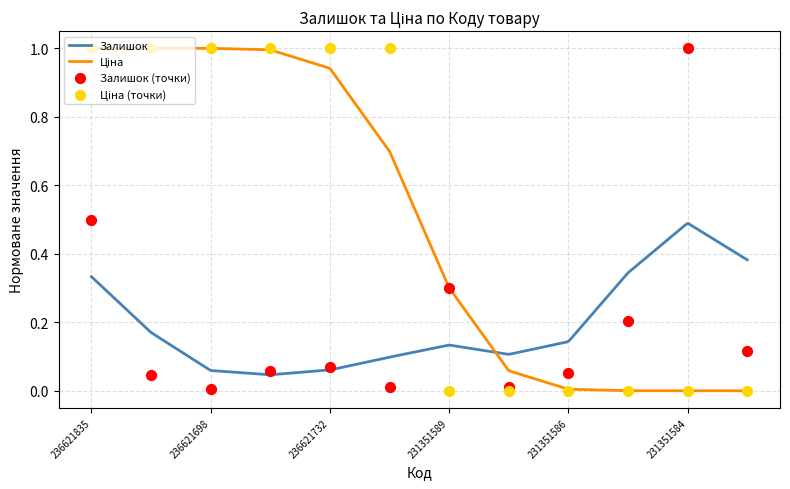

At how many categories does at least one series exceed 0?

12